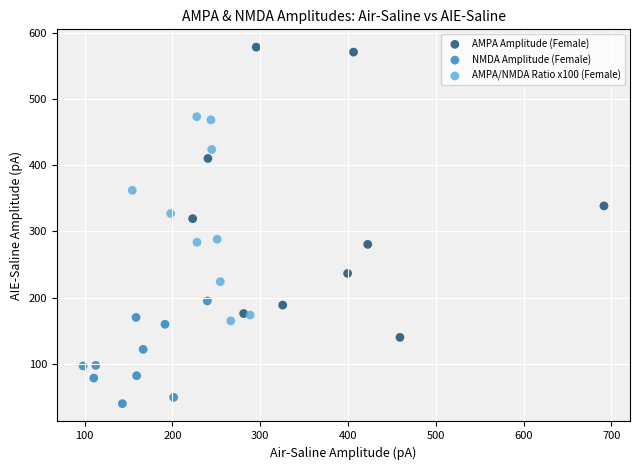

Which series has the widest spread of Y values?

AMPA Amplitude (Female)